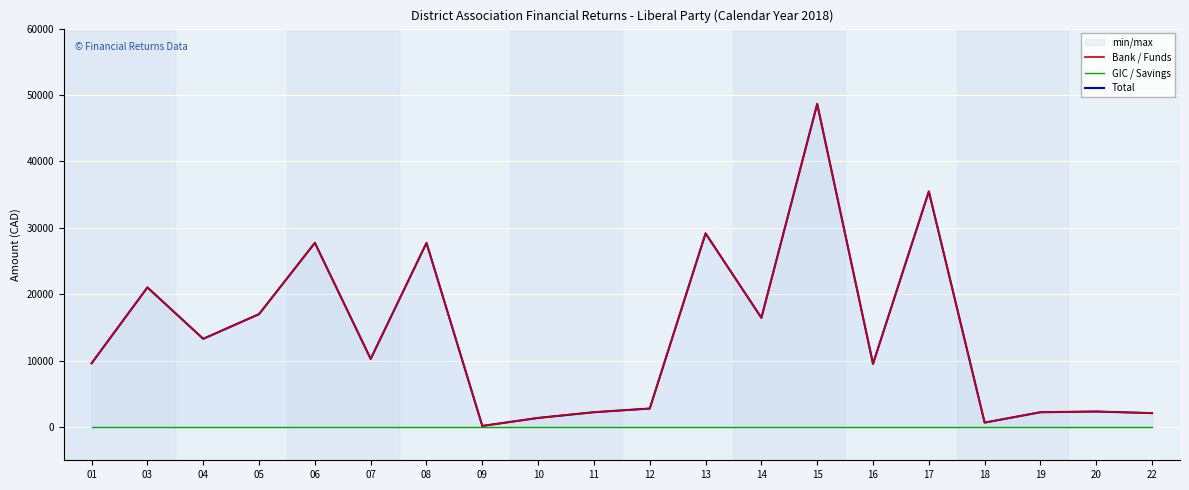

At which category is the sum across all series the highest?

15